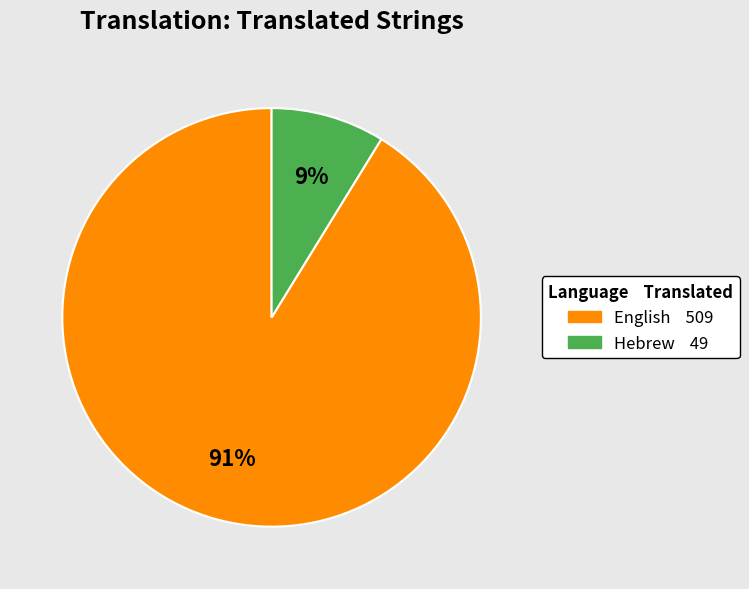

To the nearest percent, what is the difference between the English and Hebrew slice percentages?

82%